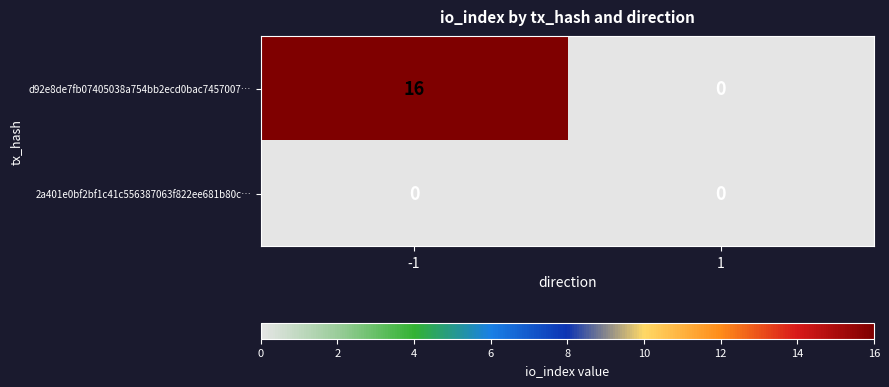

What is the sum of all d92e8de7fb07405038a754bb2ecd0bac7457007… values?

16